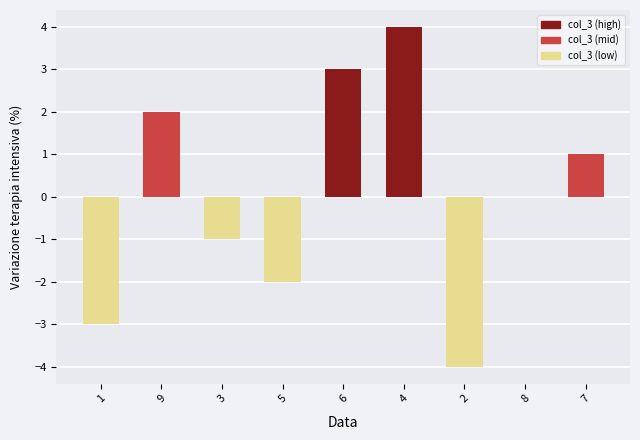

What is the maximum value shown in the chart?

4